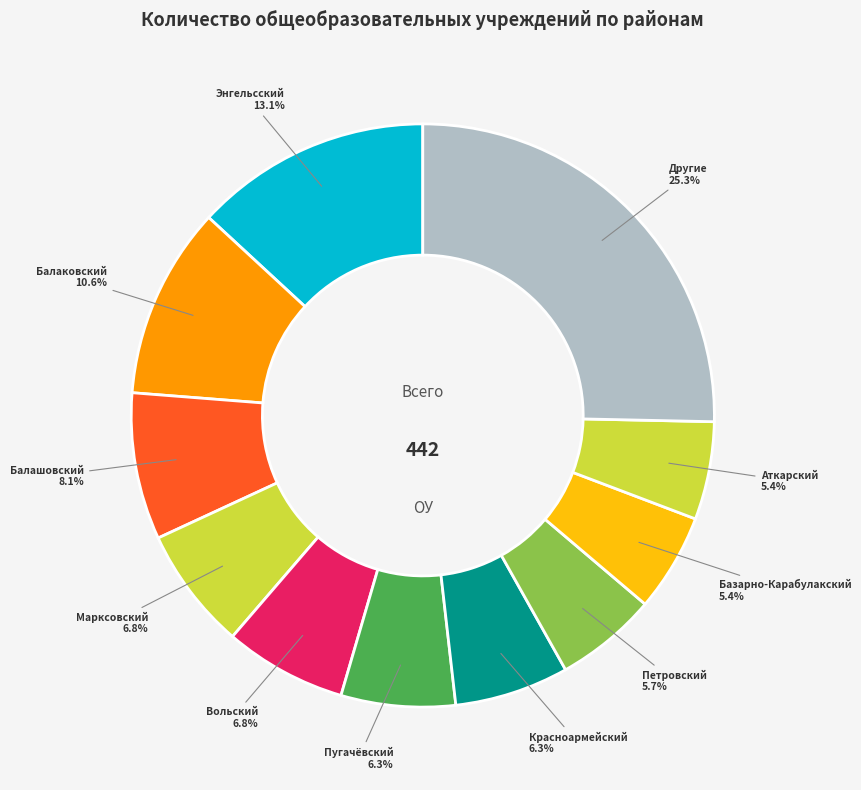

To the nearest percent, what is the difference between the Балашовский and Энгельсский slice percentages?

5%